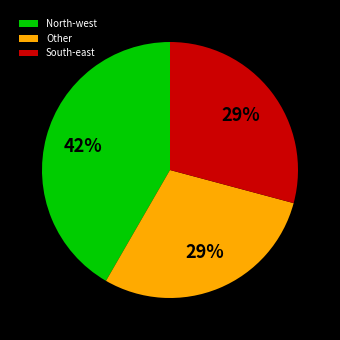

To the nearest percent, what is the difference between the largest and smallest slice percentages?

13%